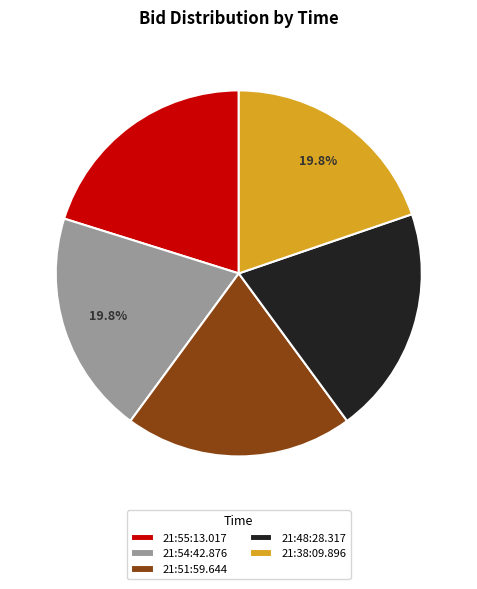

To the nearest percent, what portion does 21:38:09.896 represent?

20%